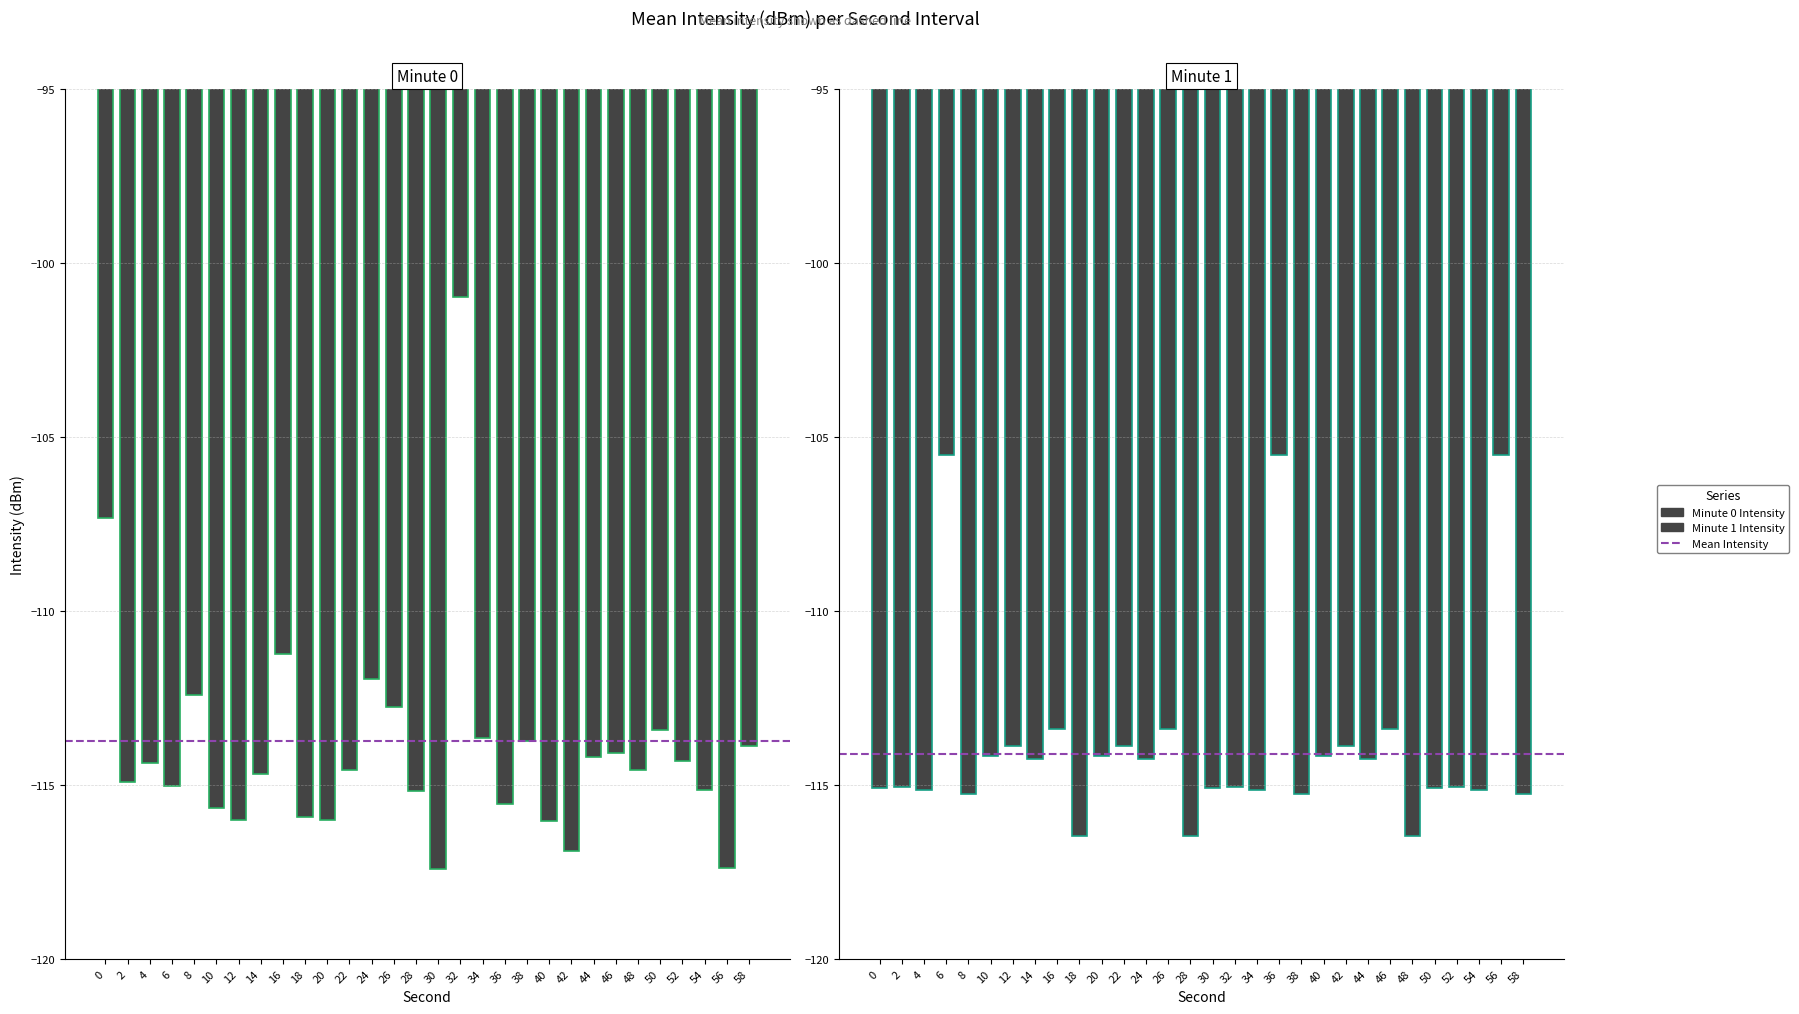

Rank the series by their maximum value, from lowest to highest.

minute_1, minute_0